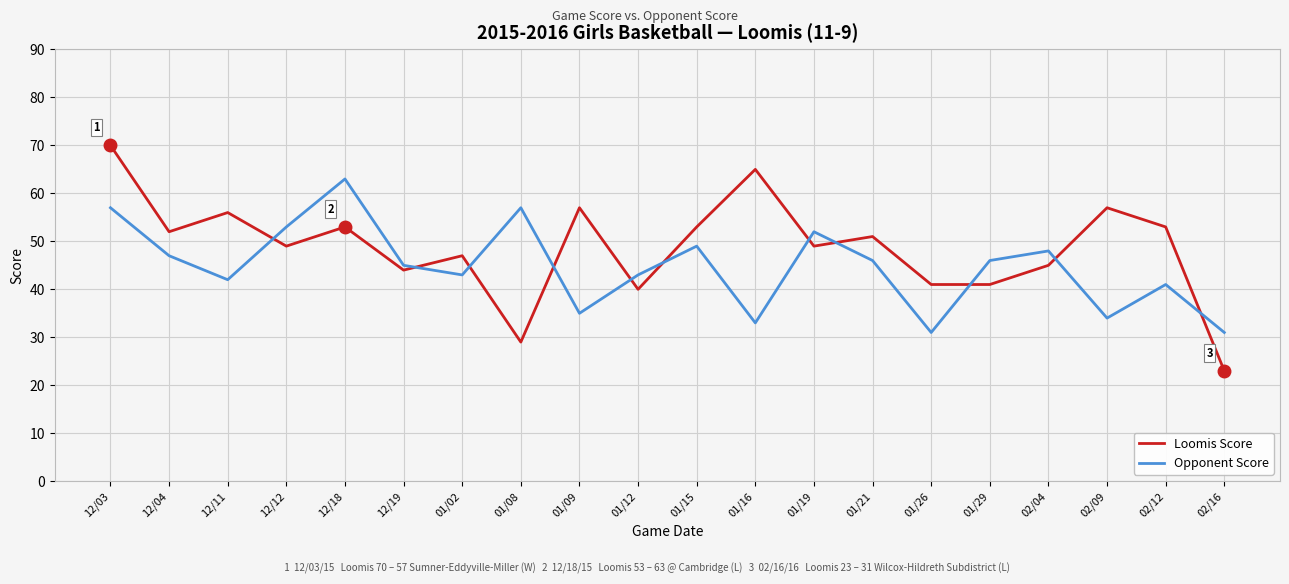

Is it true that Loomis Score equals 56 at 12/11?

True